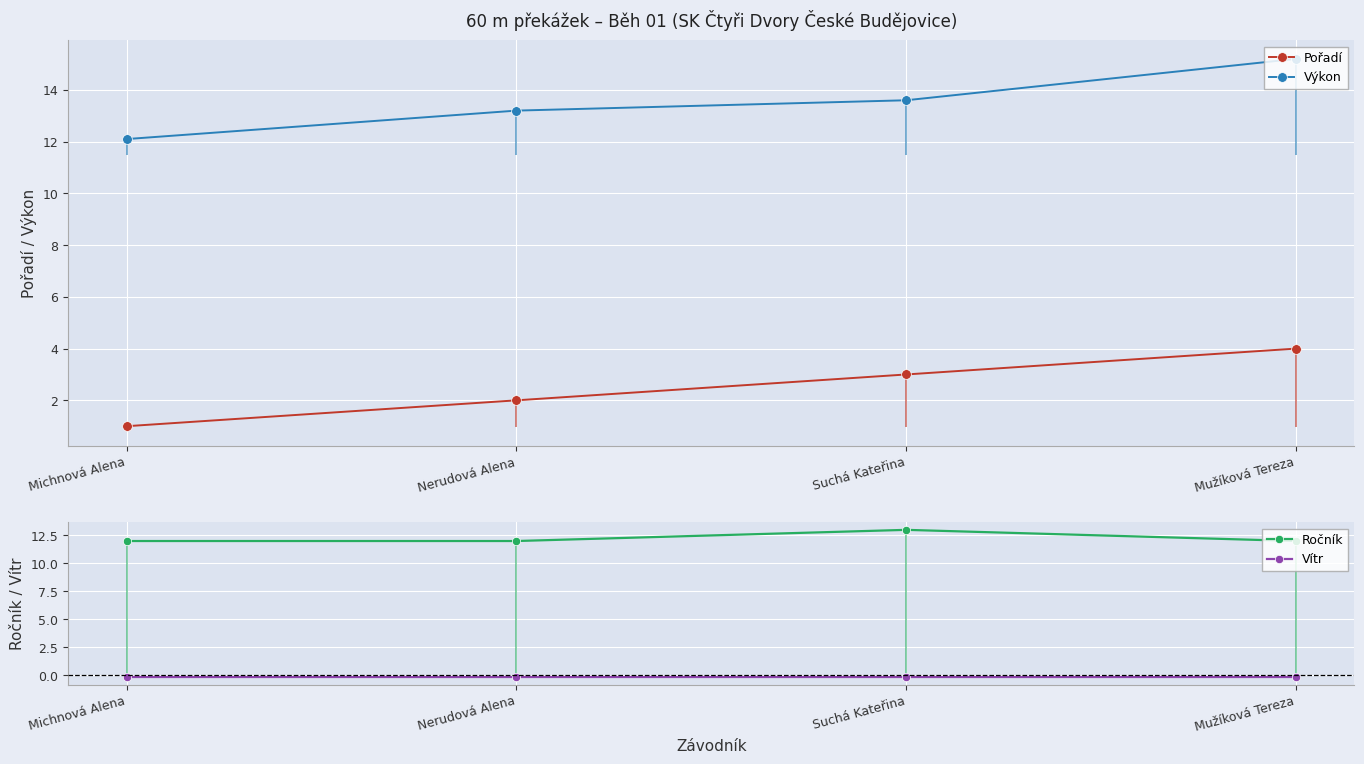

What is the sum of all Výkon values?

54.1